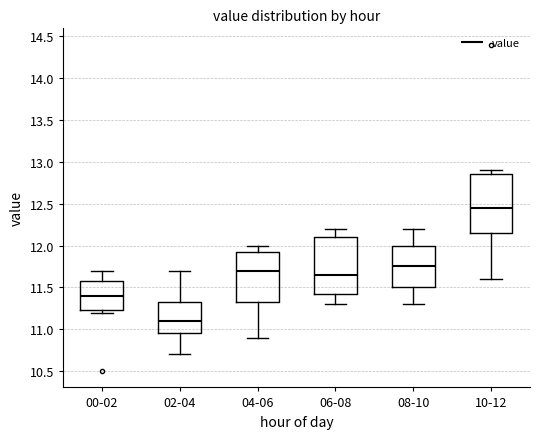

Where is the lower edge of the box for 10-12 on the y-axis? The values are not printed on the chart, so give them approximately, as read against the axis.

12.15